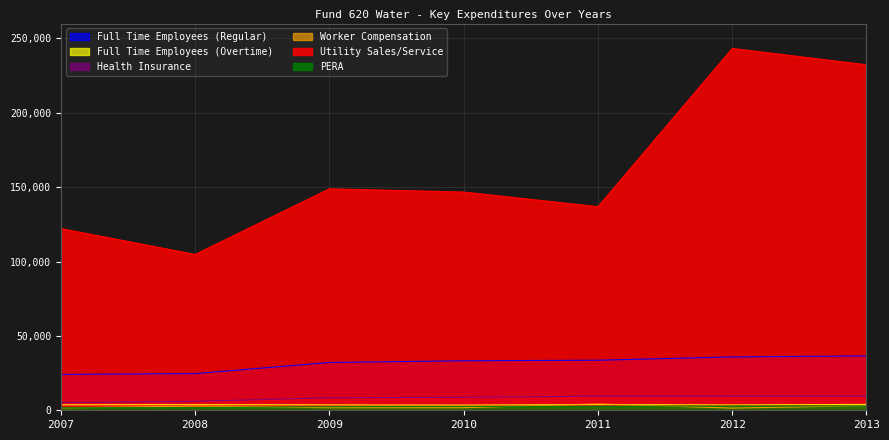

Reading left to right, transcribe all the data shown in this chart.

Full Time Employees (Regular): 2007=24124.0	2008=24686.0	2009=32132.0	2010=33291.0	2011=33646.0	2012=35880.8	2013=36544.6
Full Time Employees (Overtime): 2007=3688.0	2008=3800.0	2009=3639.0	2010=3492.0	2011=3858.0	2012=3598.6	2013=3935.2
Health Insurance: 2007=5112.0	2008=6008.0	2009=8416.0	2010=8689.0	2011=9496.0	2012=9402.0	2013=9402.0
Worker Compensation: 2007=1565.0	2008=2830.0	2009=1725.0	2010=1730.0	2011=4270.0	2012=1470.0	2013=3118.5
Utility Sales/Service: 2007=122175.0	2008=104788.0	2009=148915.0	2010=146731.0	2011=136897.0	2012=243279.1	2013=232300.0
PERA: 2007=1738.0	2008=1852.0	2009=2418.0	2010=2575.0	2011=2715.0	2012=2862.3	2013=2934.8